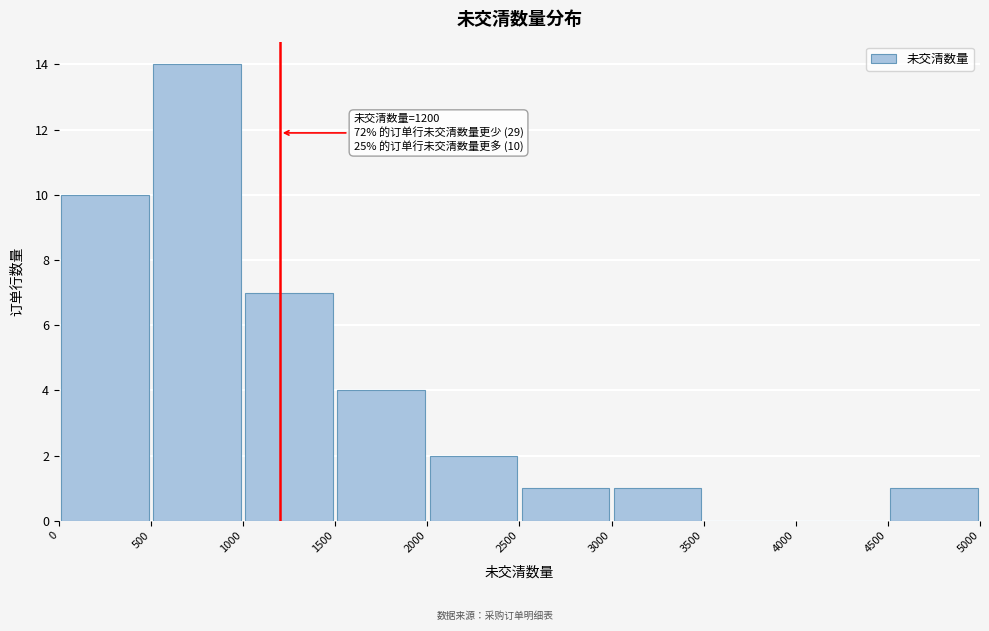

Which range on the x-axis has the tallest bar?

500 to 1000